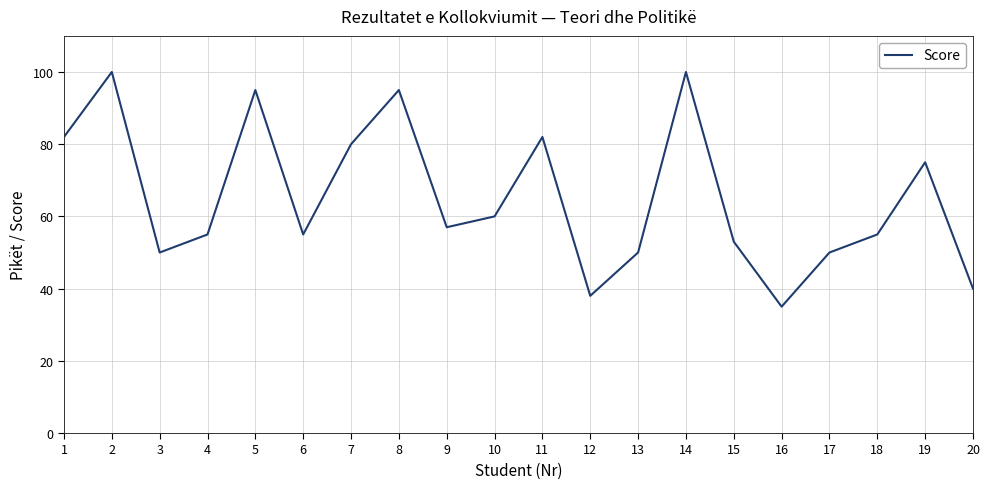

Is it true that the value at 14 is 25?

False